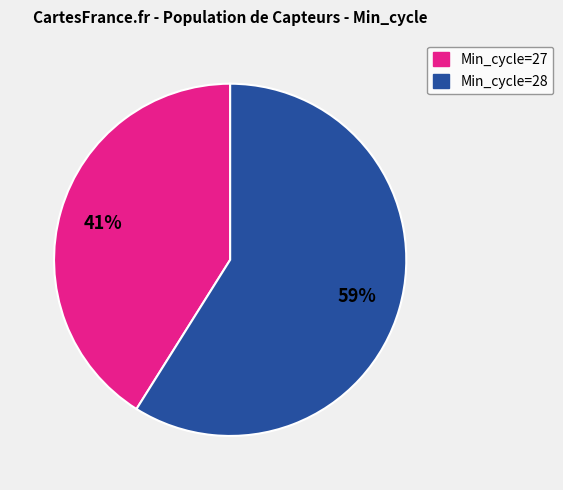

To the nearest percent, what is the difference between the largest and smallest slice percentages?

18%